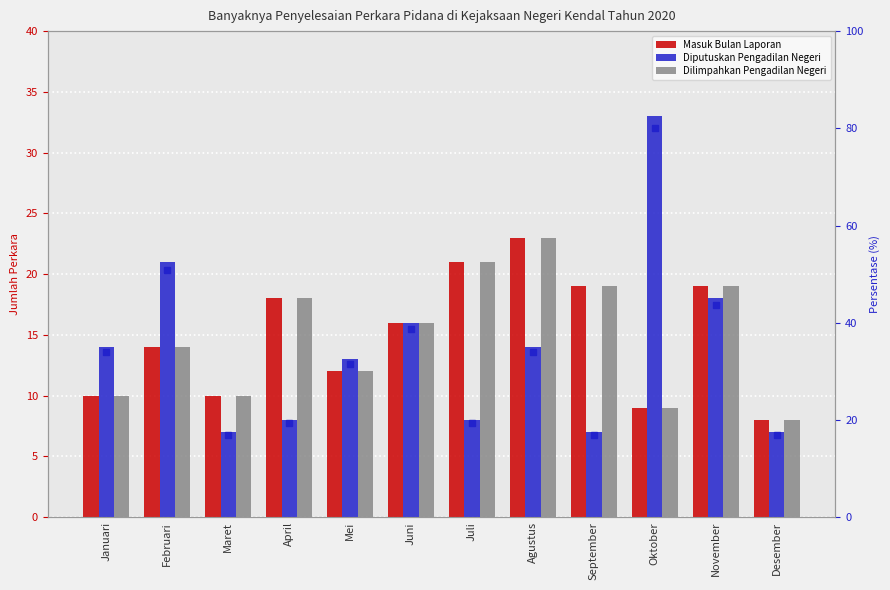

Between Maret and Oktober, which series saw the biggest shift?

Diputuskan Pengadilan Negeri